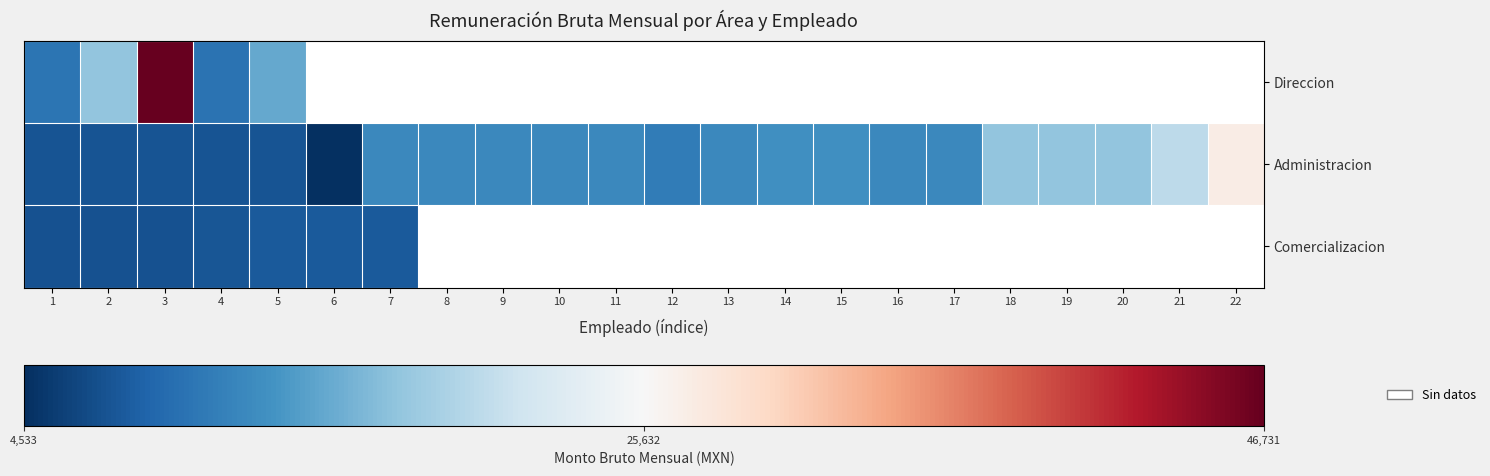

At which label is Administracion closest to 15890?

18